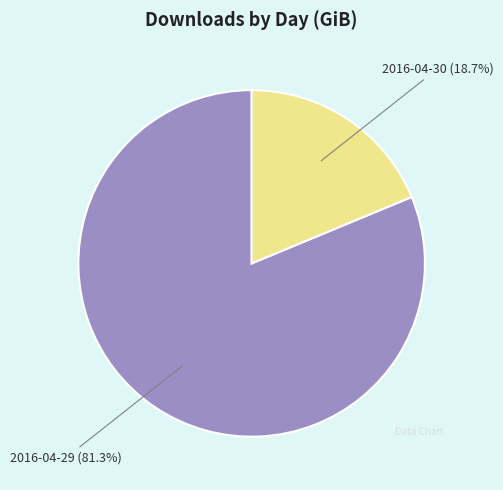

Is there any slice that represents more than half of the pie?

Yes